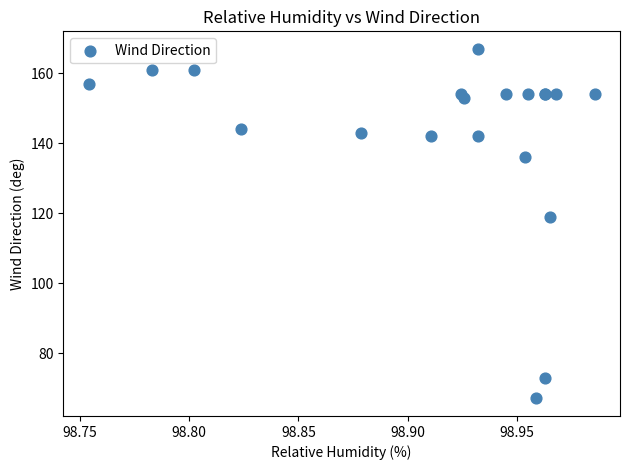

What Y value in the scatter plot is closest to 117?

119